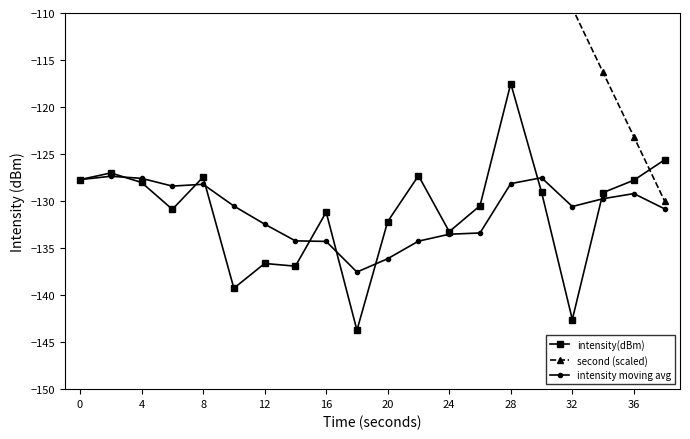

What is the sum of all second (scaled) values?

-1300.0